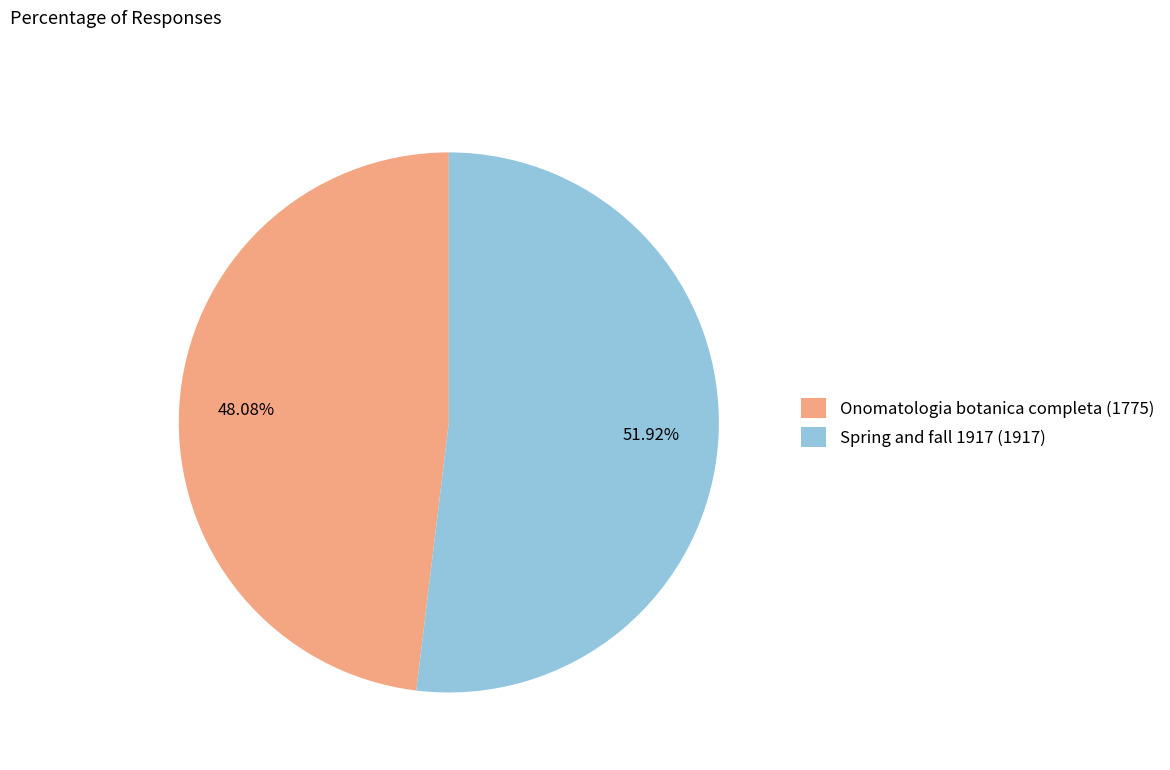

To the nearest percent, what portion does Onomatologia botanica completa (1775) represent?

48%